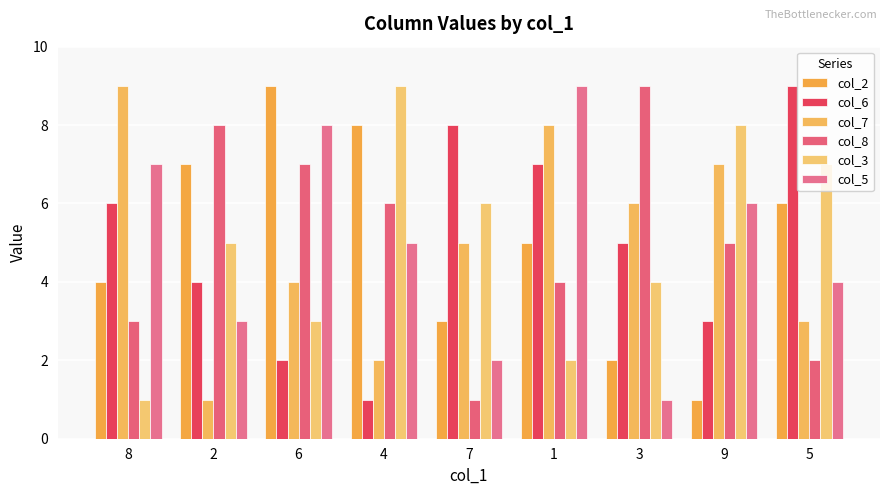

Reading left to right, list all the values displayed in this chart.

col_2: 4	7	9	8	3	5	2	1	6
col_6: 6	4	2	1	8	7	5	3	9
col_7: 9	1	4	2	5	8	6	7	3
col_8: 3	8	7	6	1	4	9	5	2
col_3: 1	5	3	9	6	2	4	8	7
col_5: 7	3	8	5	2	9	1	6	4